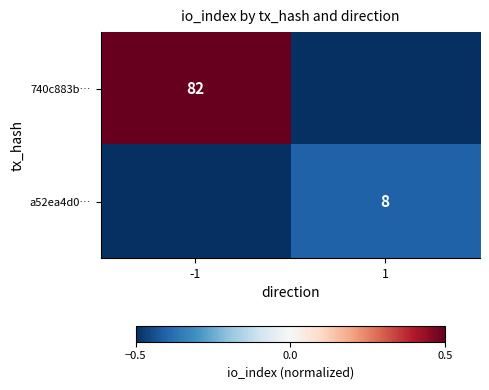

The 740c883b… series shows 82.0 at -1. True or false?

True